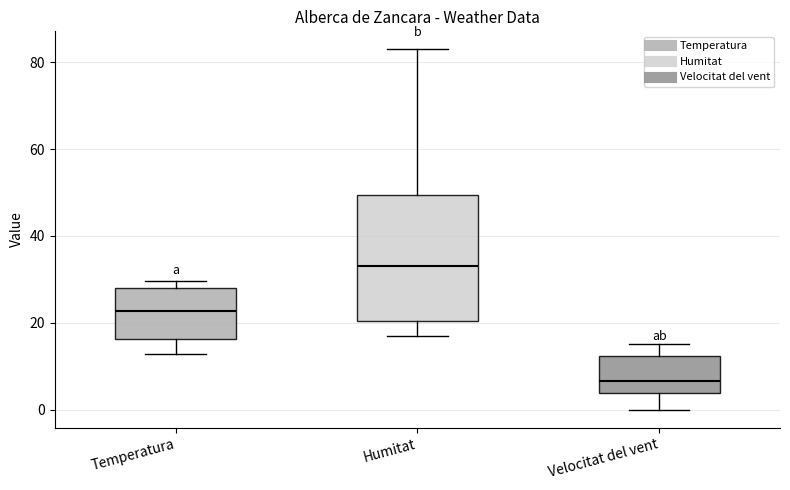

Comparing the boxes themselves (not the whiskers), which one is the tallest?

Humitat